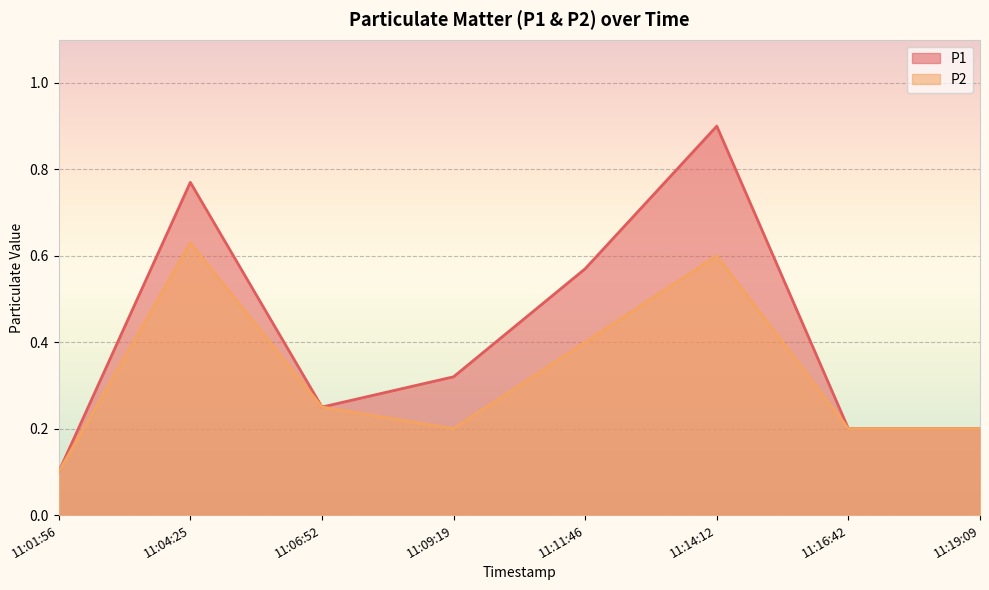

The value of P1 at 11:11:46 is 0.6. True or false?

True